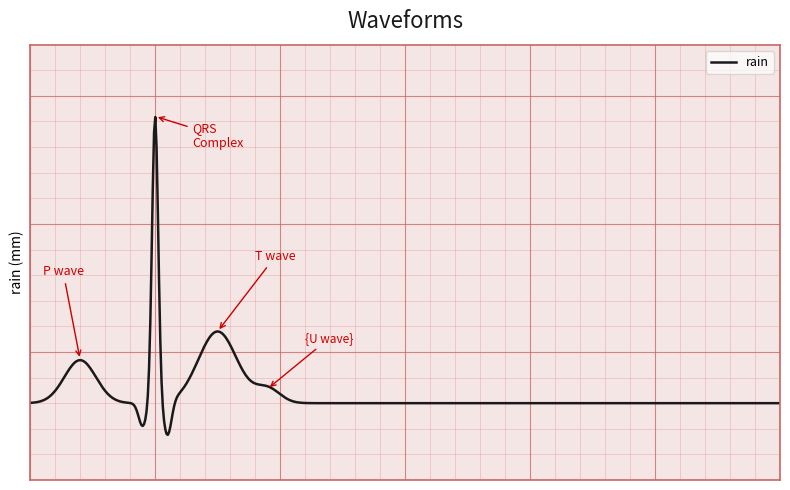

Does the chart have visible grid lines?

No